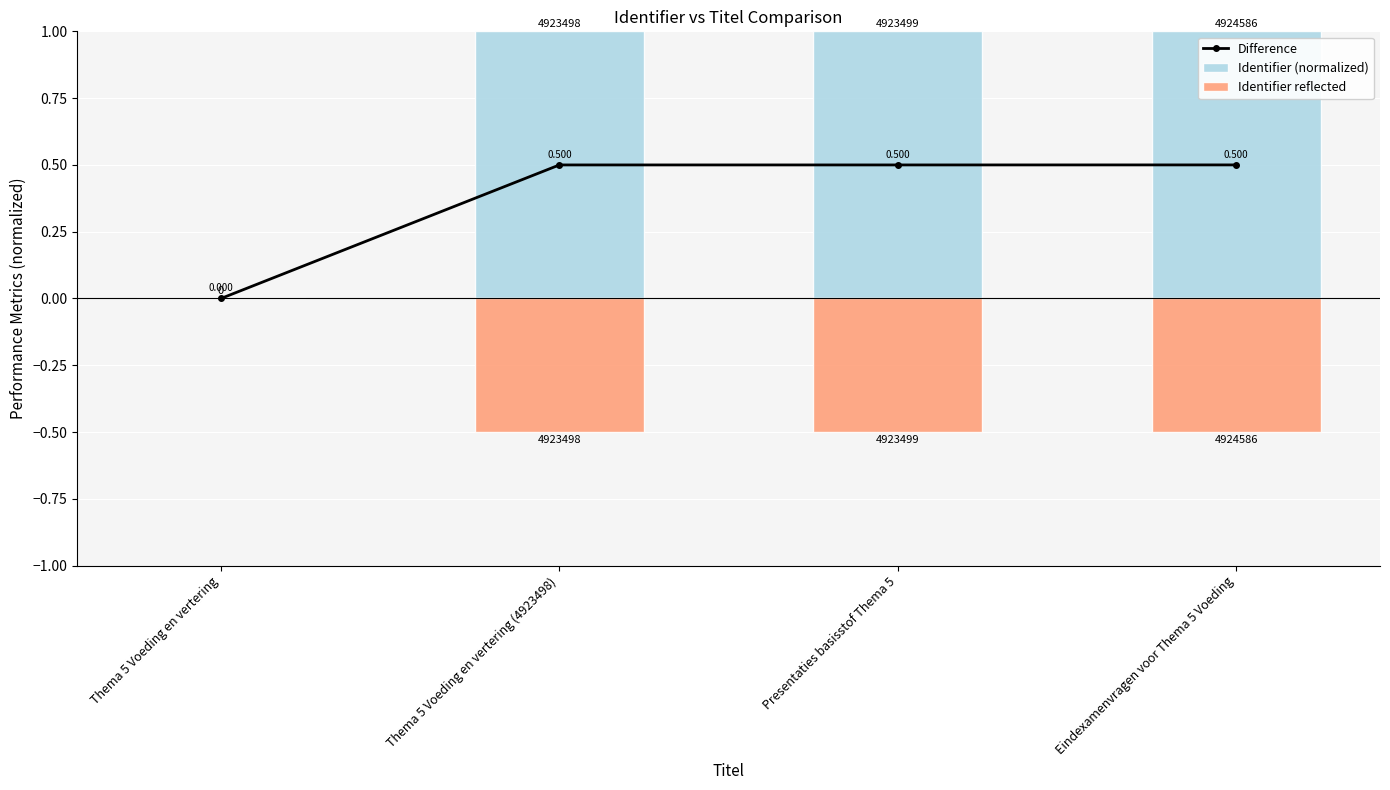

Is the value of Difference at Presentaties basisstof Thema 5 greater than the value of Identifier (normalized) at Eindexamenvragen voor Thema 5 Voeding?

No